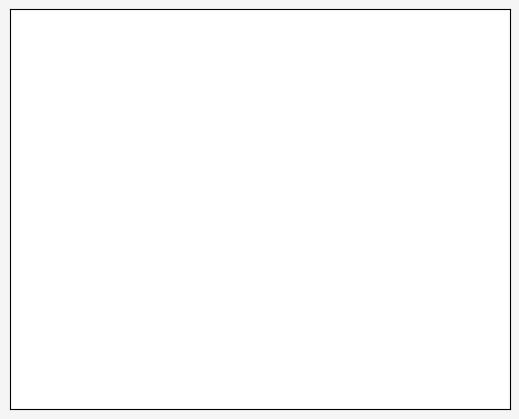

How many slices are in this pie chart?

2